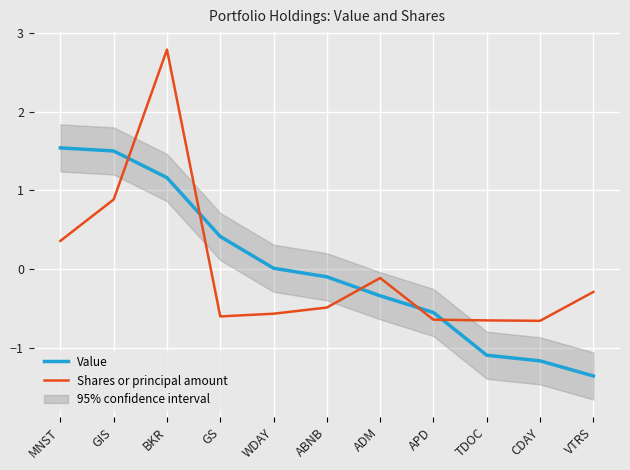

What is the total value across all series at BKR?

4.0